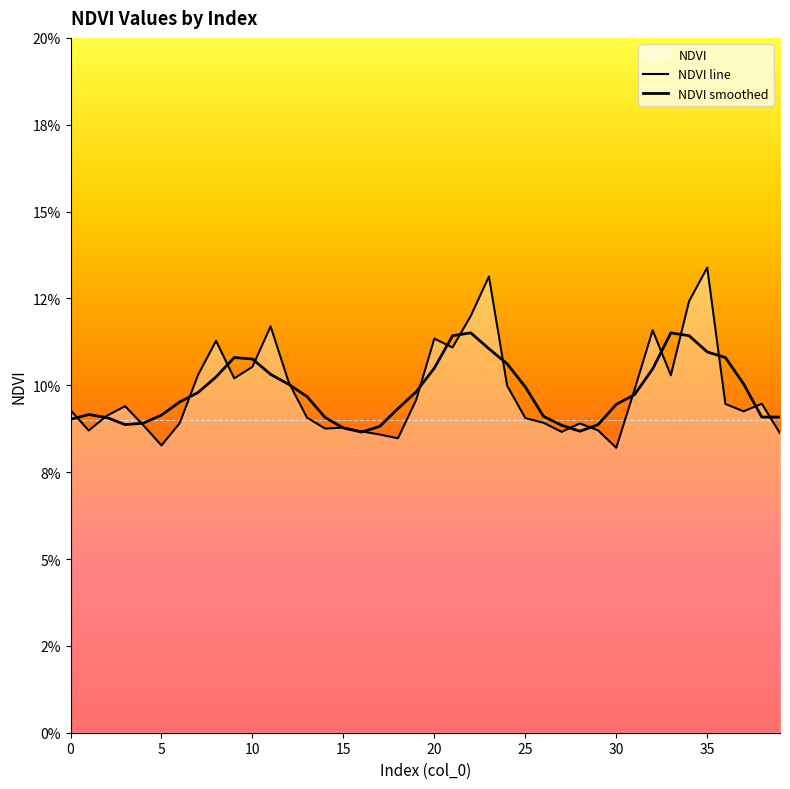

The chart shows a value of 0.1 at 14. True or false?

True